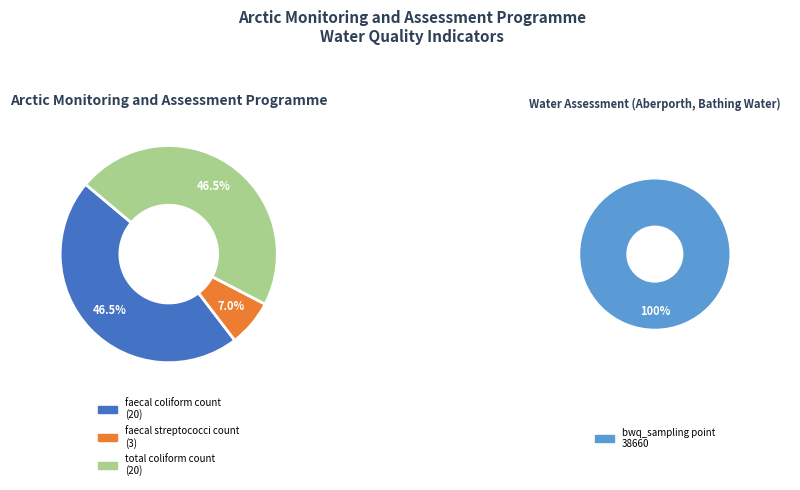

How many segments does this pie chart have?

3